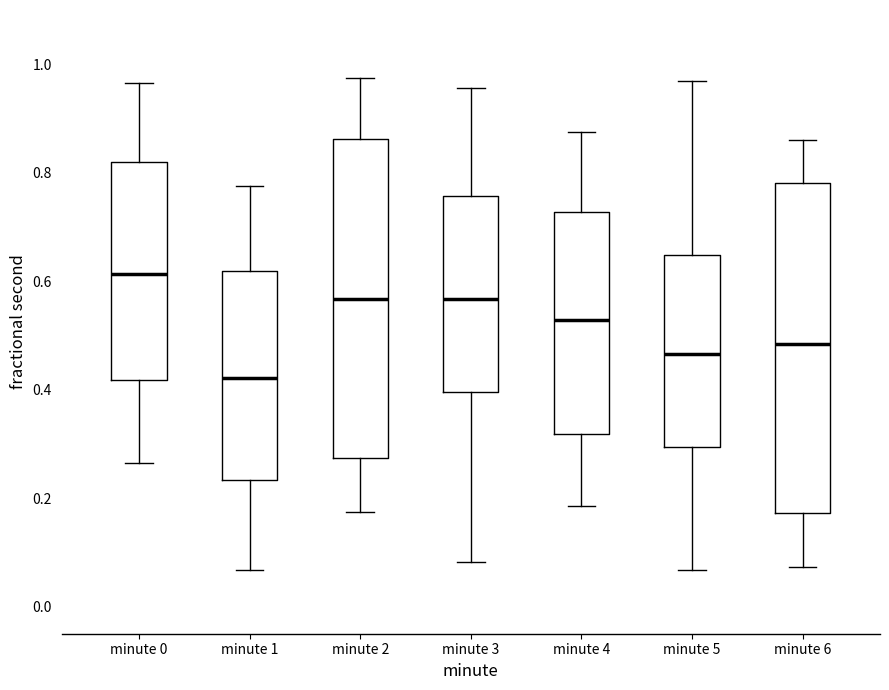

Reading left to right, transcribe this box plot: for each box, give where its median line is, the range the box spans, and where its two whiskers end, as read against the y-axis. The values are not printed on the chart, so give them approximately, as read against the axis.

minute 0: median 0.62, box 0.42 to 0.82, whiskers 0.26 to 0.96
minute 1: median 0.42, box 0.24 to 0.62, whiskers 0.06 to 0.78
minute 2: median 0.56, box 0.28 to 0.86, whiskers 0.18 to 0.98
minute 3: median 0.56, box 0.40 to 0.76, whiskers 0.08 to 0.96
minute 4: median 0.52, box 0.32 to 0.72, whiskers 0.18 to 0.88
minute 5: median 0.46, box 0.30 to 0.64, whiskers 0.06 to 0.96
minute 6: median 0.48, box 0.18 to 0.78, whiskers 0.08 to 0.86